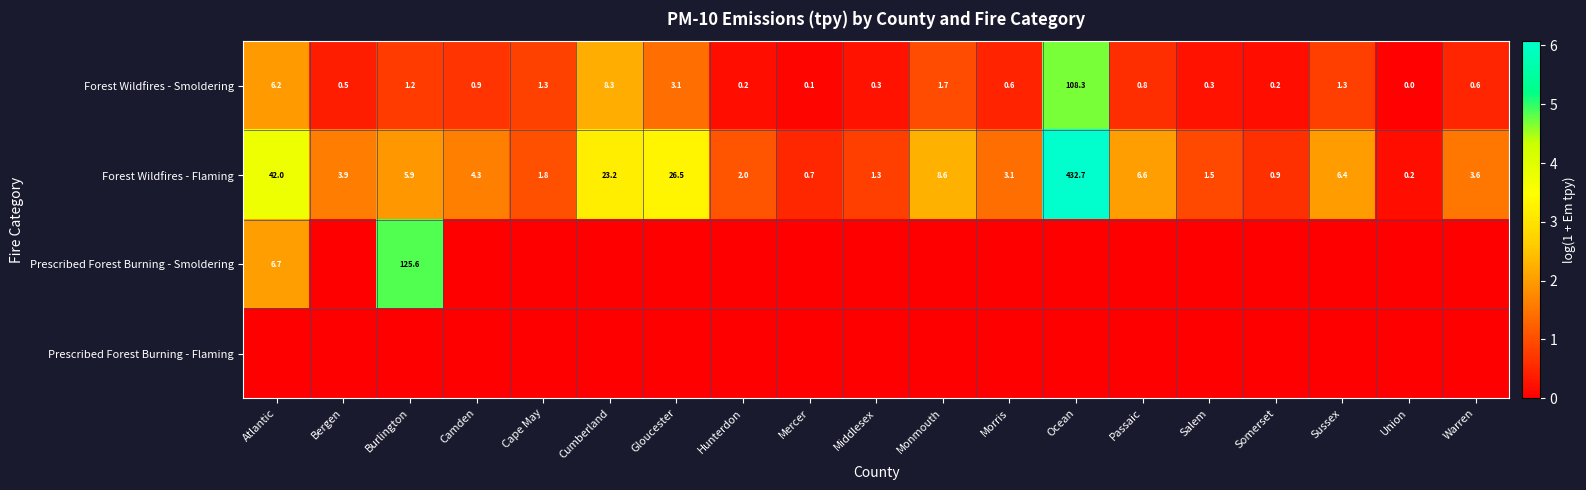

What is the difference between the Forest Wildfires - Smoldering values at Union and Morris?

0.6